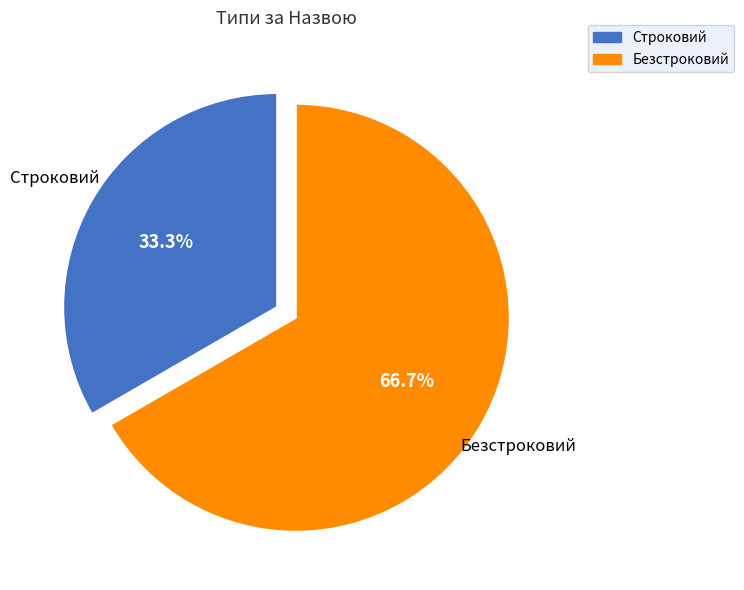

To the nearest percent, what is the combined percentage of Безстроковий and Строковий?

100%